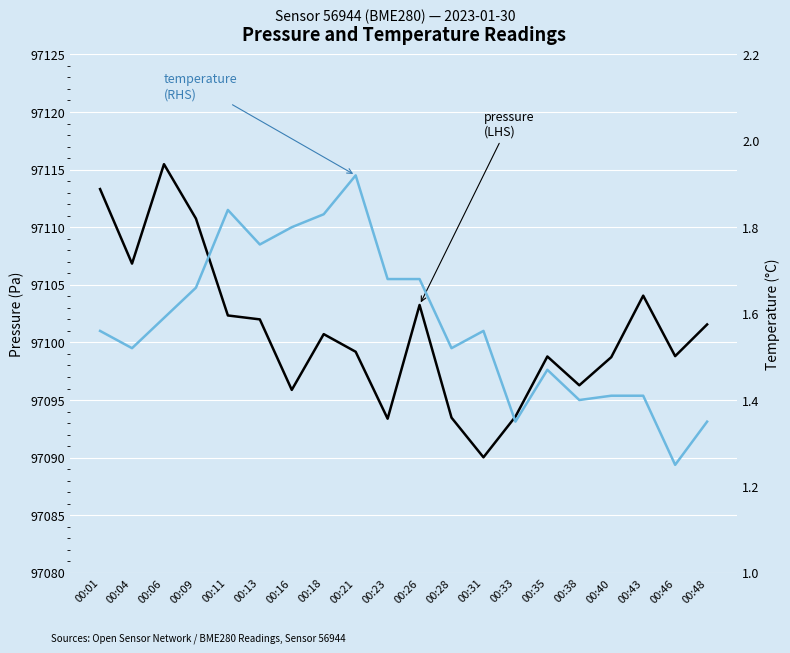

Rank the series at 00:46 from highest to lowest value.

pressure (LHS), temperature (RHS)